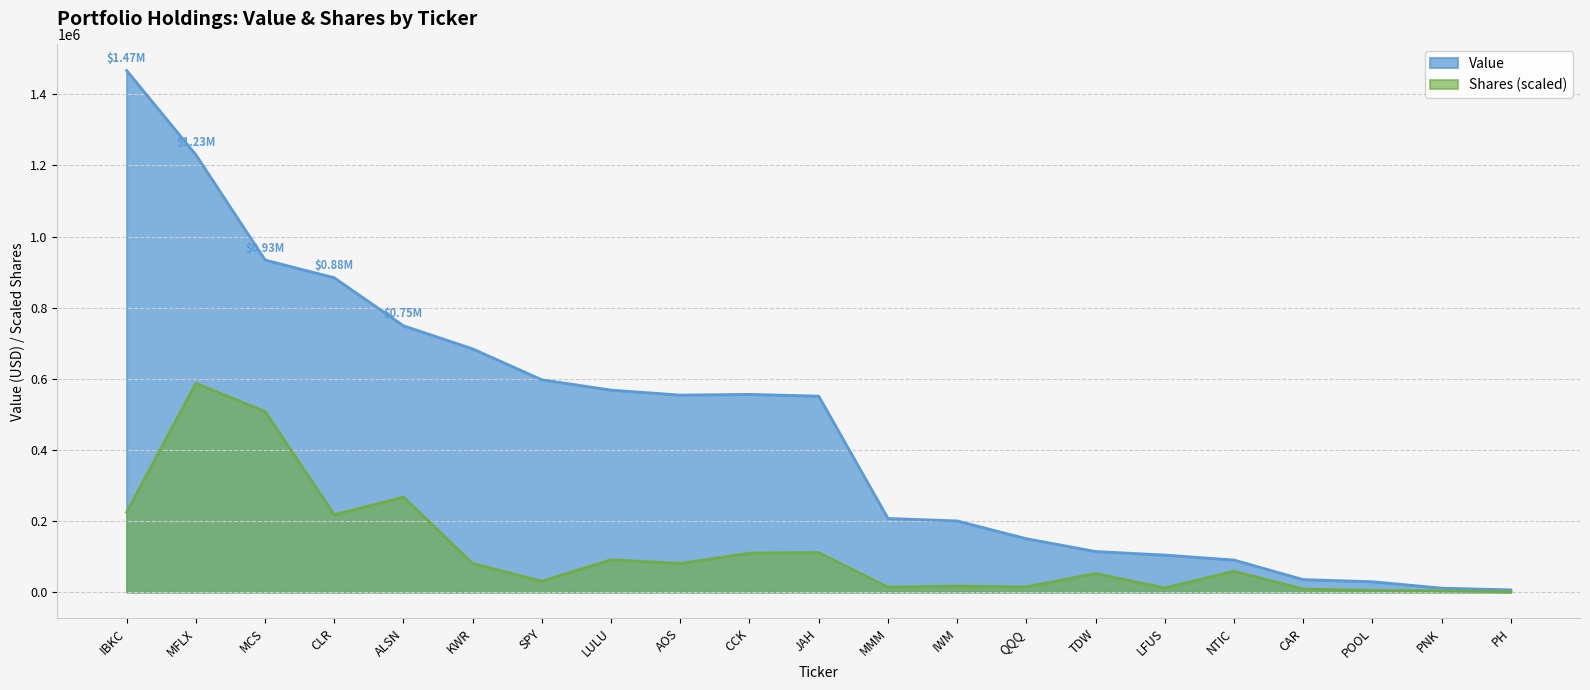

What is the sum of all Shares or principal amount values?

2489617.7